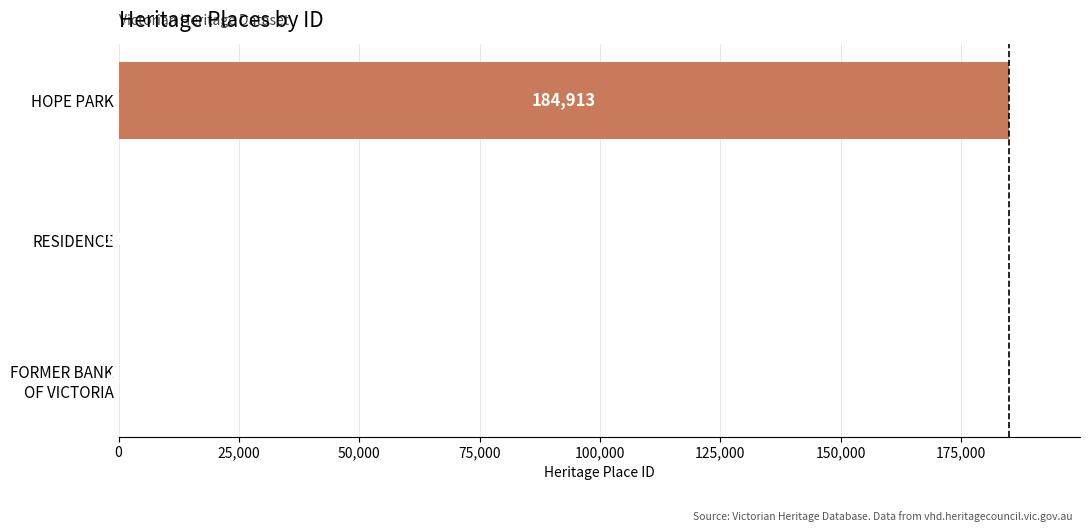

Which label corresponds to the largest value in the chart?

HOPE PARK